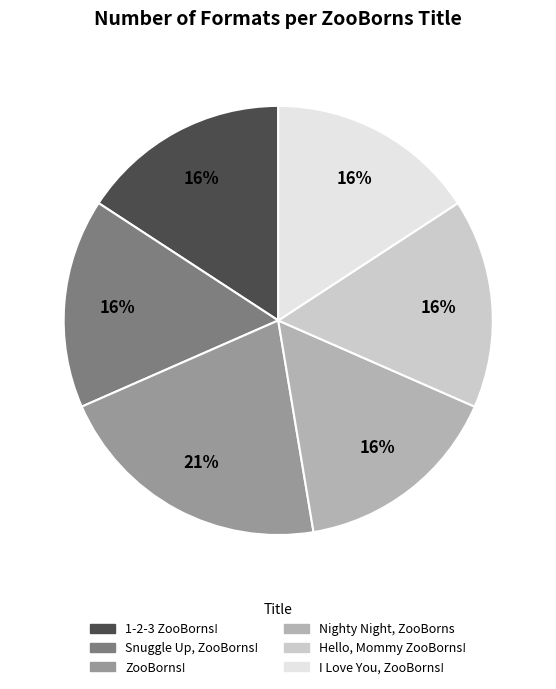

Between ZooBorns! and Hello, Mommy ZooBorns!, which is larger?

ZooBorns!